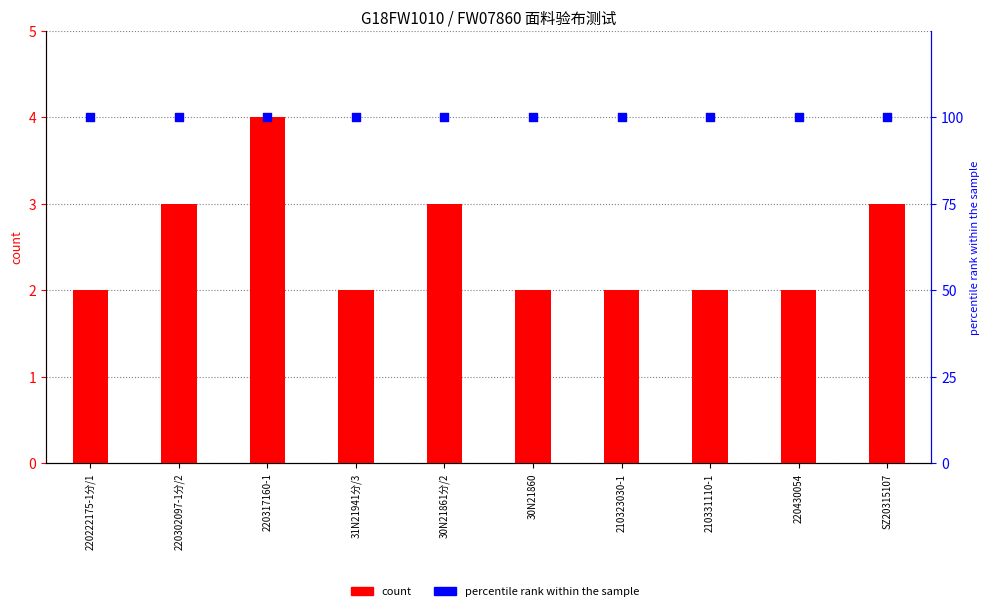

What are all the series names shown in the legend?

count, percentile rank within the sample